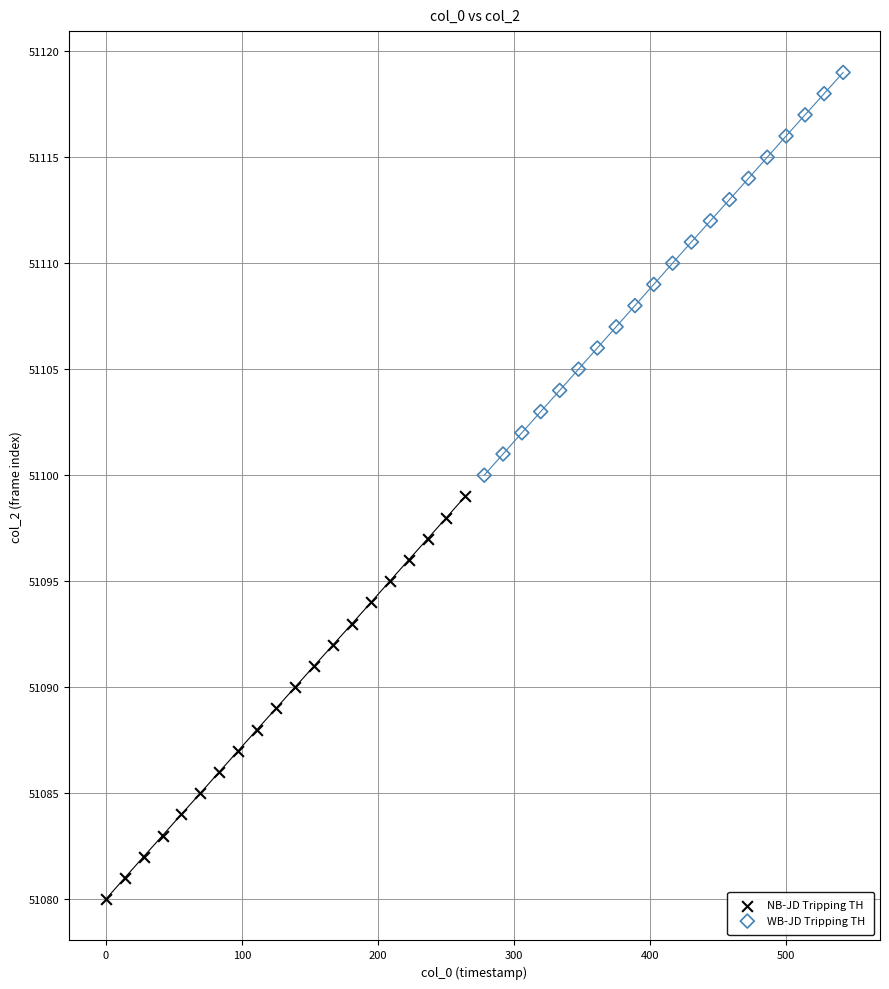

Which series contains the lowest Y value?

NB-JD Tripping TH